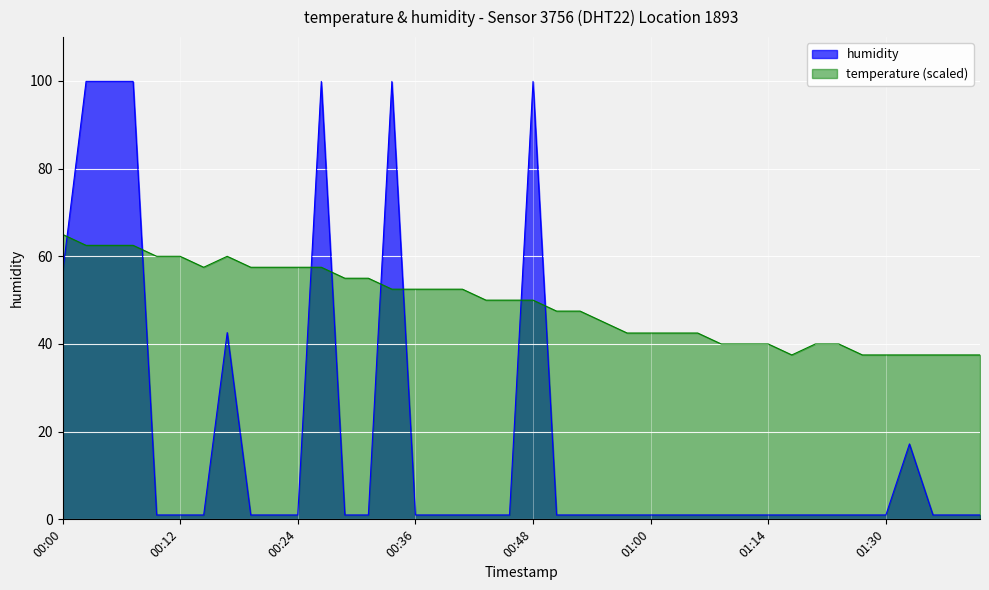

Reading left to right, what are all the values shown in this chart?

temperature: 00:00=65.0	00:02=62.5	00:05=62.5	00:07=62.5	00:09=60.0	00:12=60.0	00:14=57.5	00:17=60.0	00:19=57.5	00:22=57.5	00:24=57.5	00:26=57.5	00:29=55.0	00:31=55.0	00:34=52.5	00:36=52.5	00:39=52.5	00:41=52.5	00:43=50.0	00:46=50.0	00:48=50.0	00:51=47.5	00:53=47.5	00:56=45.0	00:58=42.5	01:00=42.5	01:03=42.5	01:06=42.5	01:08=40.0	01:11=40.0	01:14=40.0	01:16=37.5	01:19=40.0	01:22=40.0	01:27=37.5	01:30=37.5	01:32=37.5	01:35=37.5	01:37=37.5	01:40=37.5
humidity: 00:00=56.1	00:02=99.9	00:05=99.9	00:07=99.9	00:09=1.0	00:12=1.0	00:14=1.0	00:17=42.6	00:19=1.0	00:22=1.0	00:24=1.0	00:26=99.9	00:29=1.0	00:31=1.0	00:34=99.9	00:36=1.0	00:39=1.0	00:41=1.0	00:43=1.0	00:46=1.0	00:48=99.9	00:51=1.0	00:53=1.0	00:56=1.0	00:58=1.0	01:00=1.0	01:03=1.0	01:06=1.0	01:08=1.0	01:11=1.0	01:14=1.0	01:16=1.0	01:19=1.0	01:22=1.0	01:27=1.0	01:30=1.0	01:32=17.2	01:35=1.0	01:37=1.0	01:40=1.0